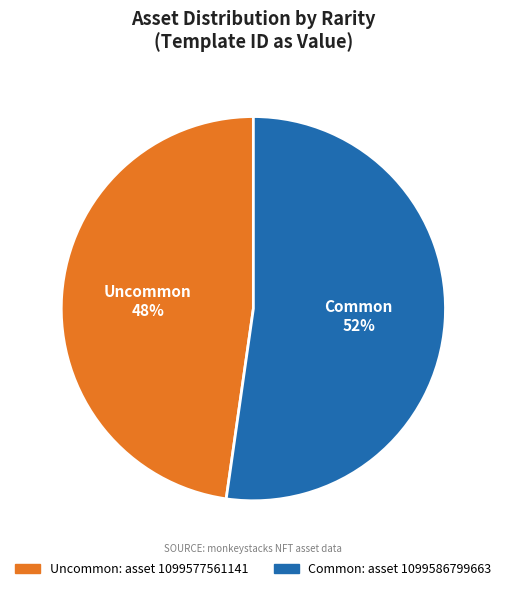

Is the sum of Uncommon and Common greater than half?

Yes